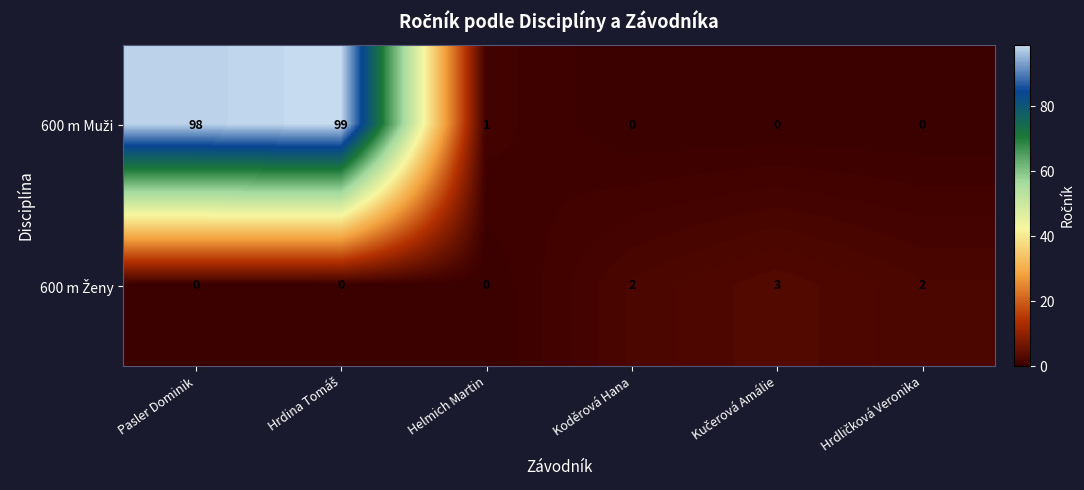

What is the greatest value displayed?

99